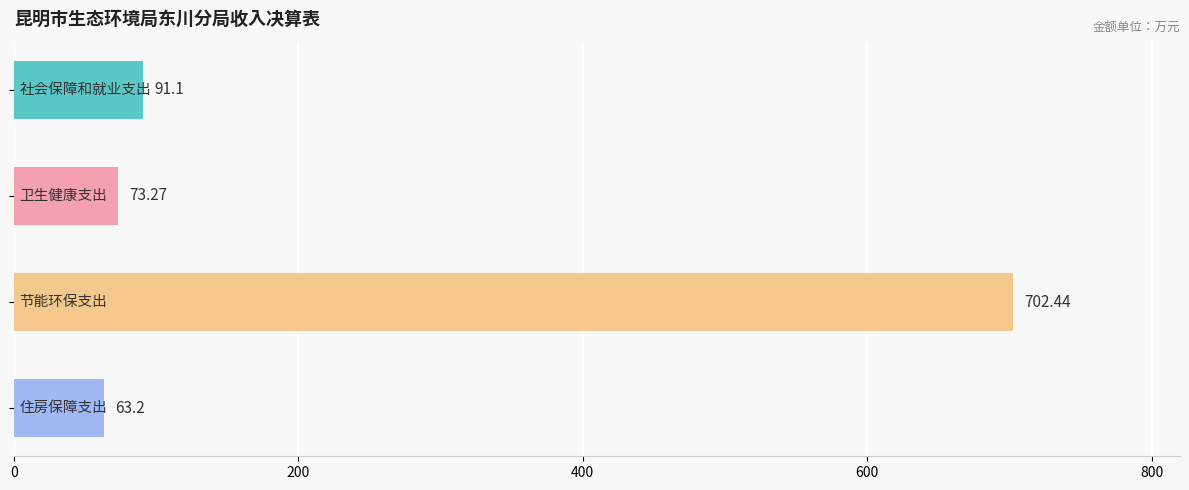

How many bars are there in total?

4